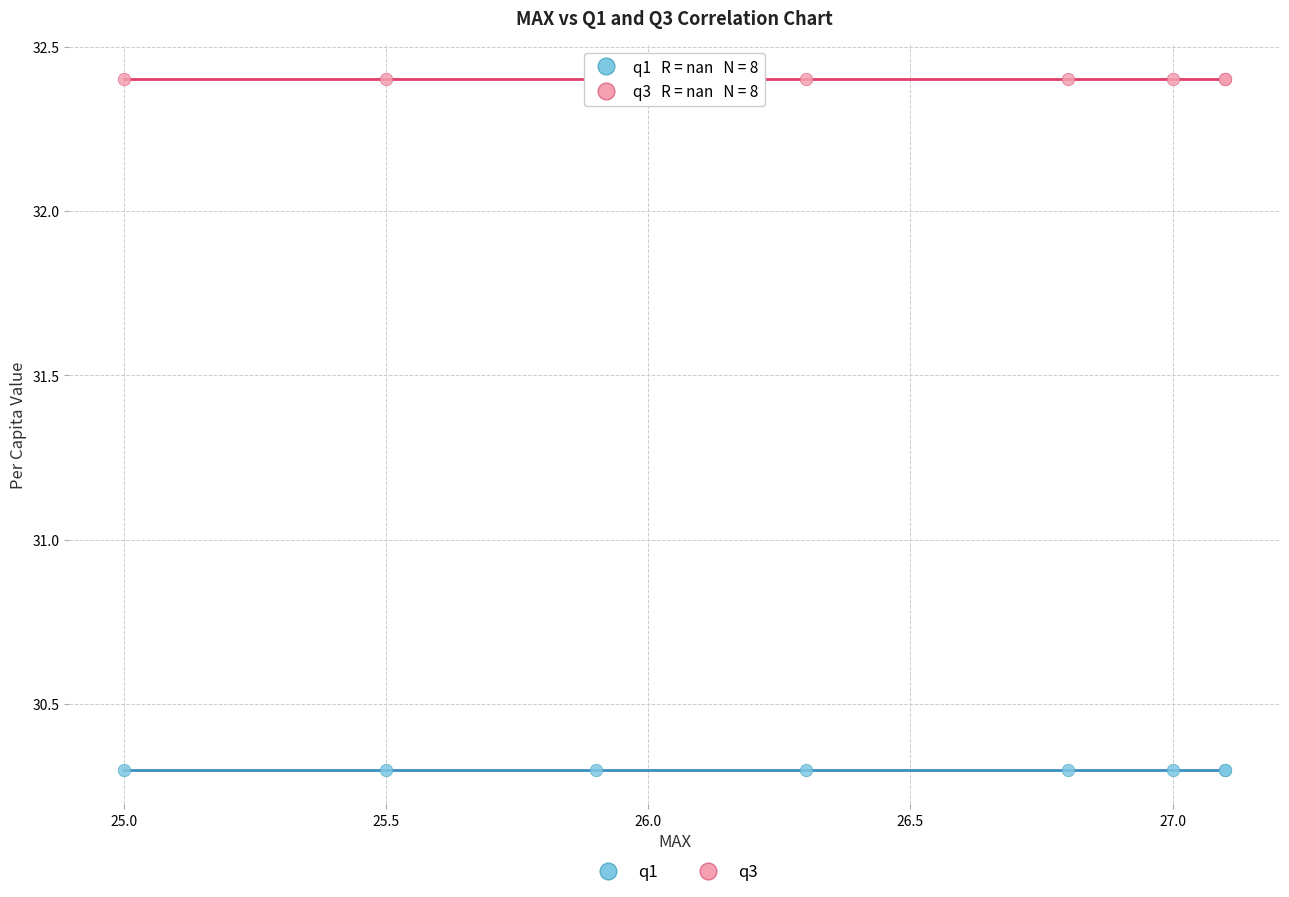

Which series contains the lowest Y value?

q1